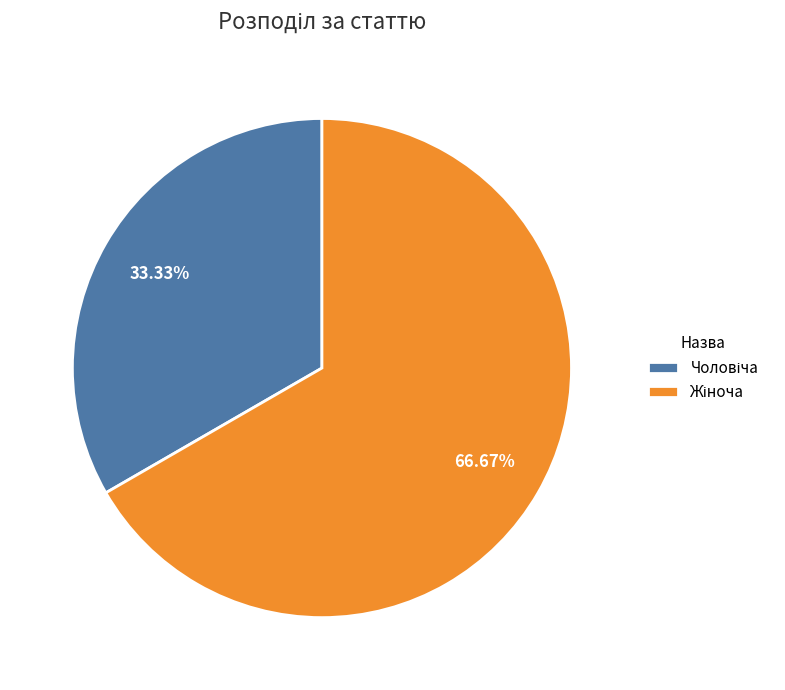

Does any single category account for the majority?

Yes